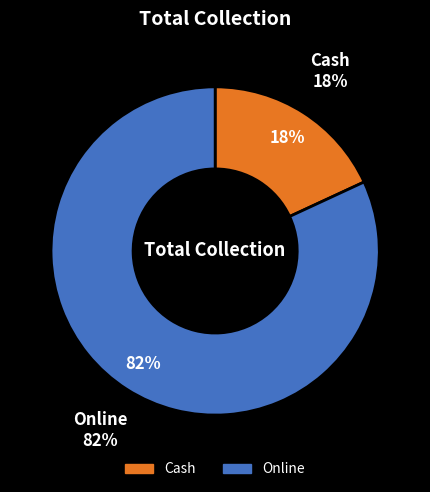

Rank the categories by value from lowest to highest.

Cash, Online